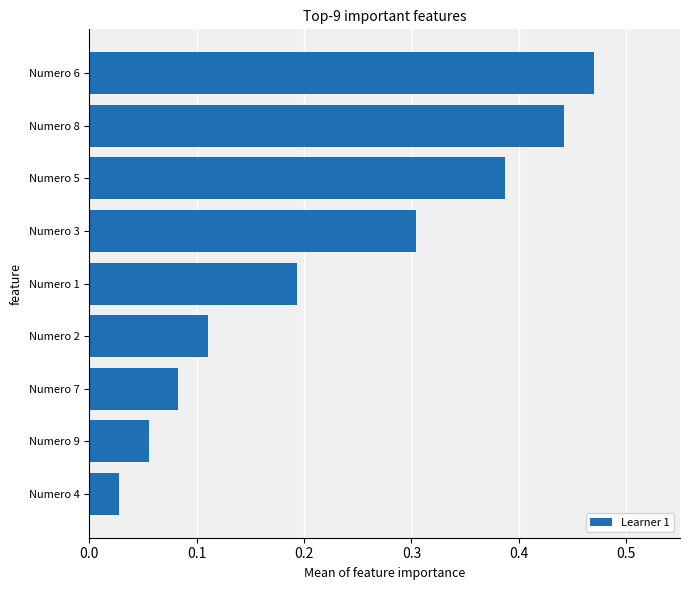

Rank the categories by value from lowest to highest.

Numero 4, Numero 9, Numero 7, Numero 2, Numero 1, Numero 3, Numero 5, Numero 8, Numero 6